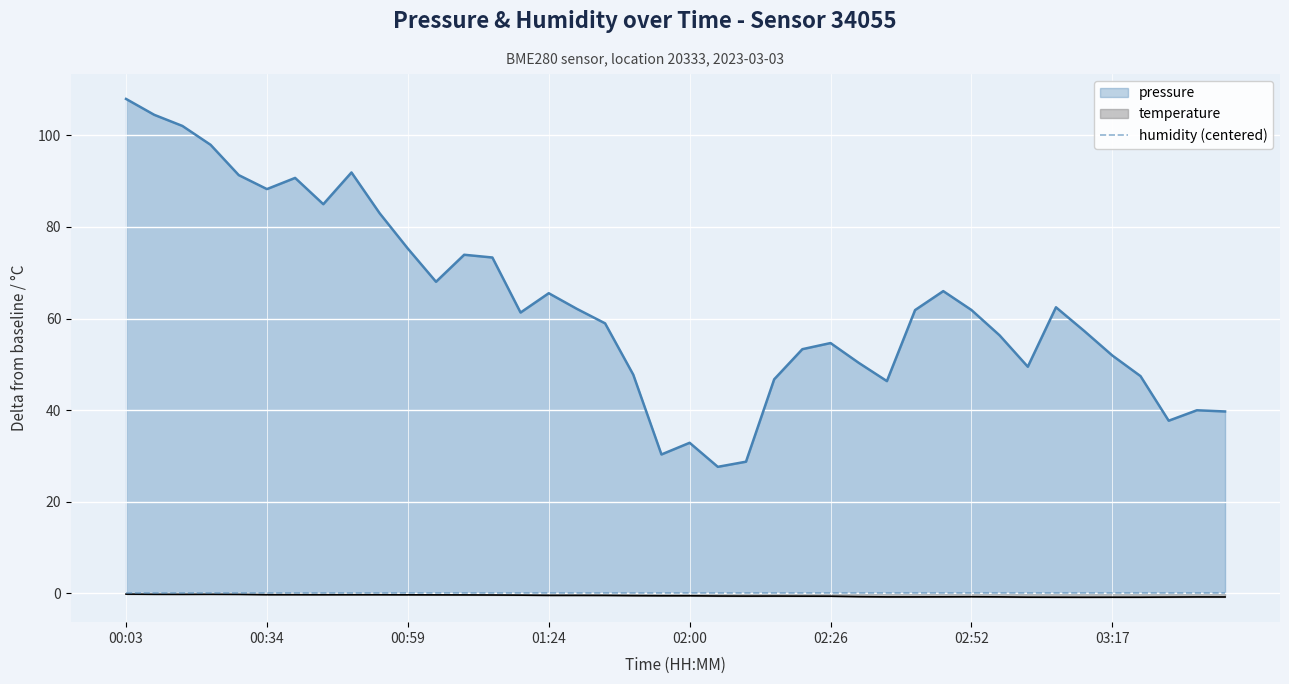

Which series has the largest range (max minus min)?

pressure